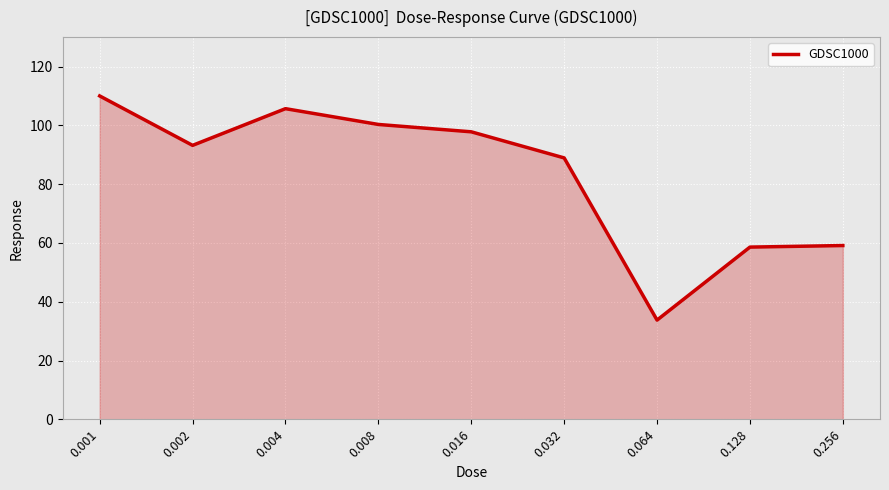

What is the sum of the values at 0.002 and 0.008?

193.5